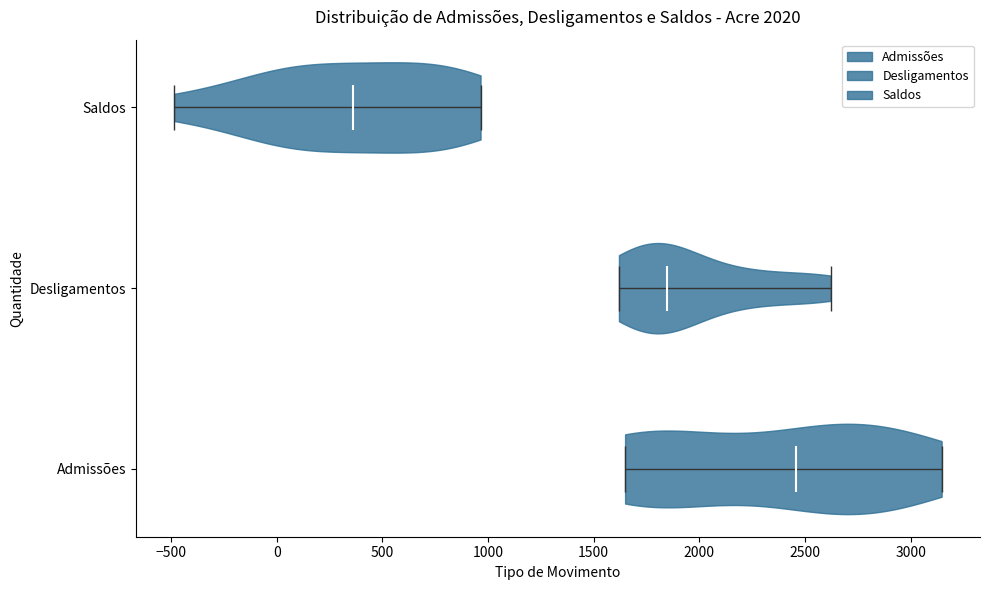

What is the lowest point the violin for Desligamentos reaches on the x-axis? The values are not printed on the chart, so give them approximately, as read against the axis.

1600